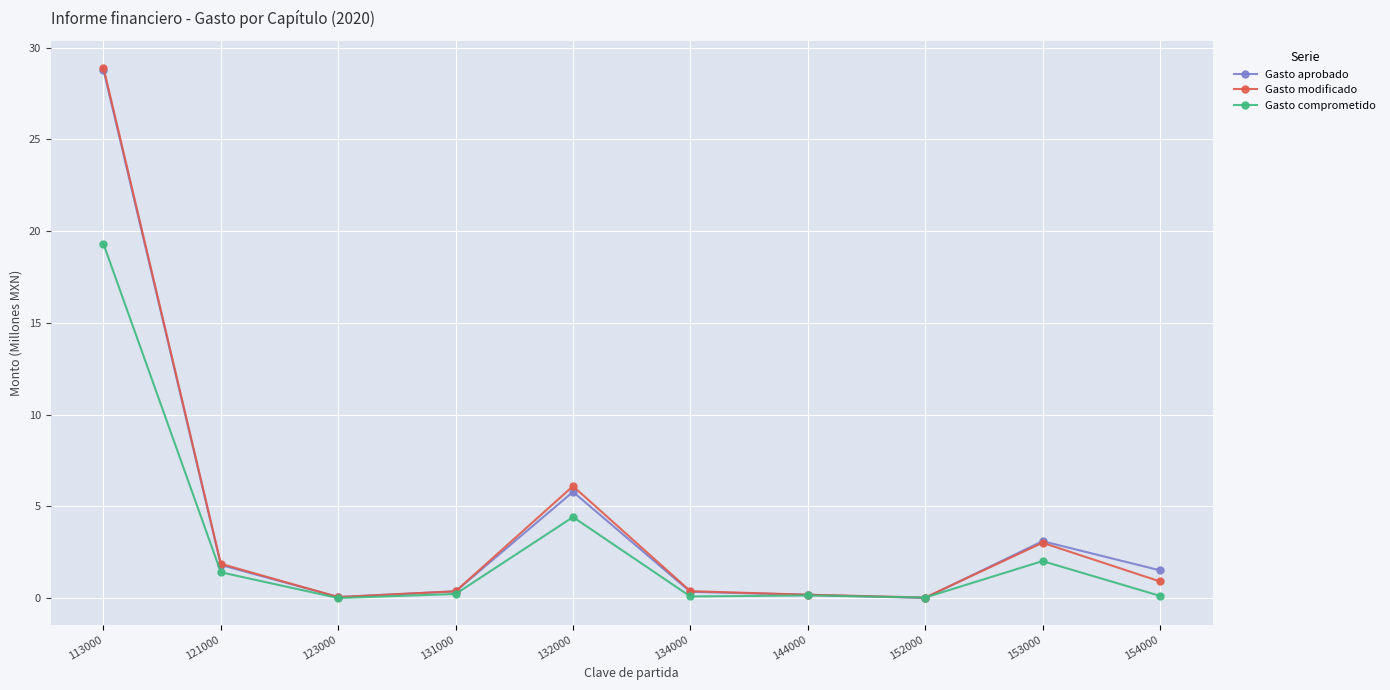

Which series has the widest spread of values?

Gasto modificado